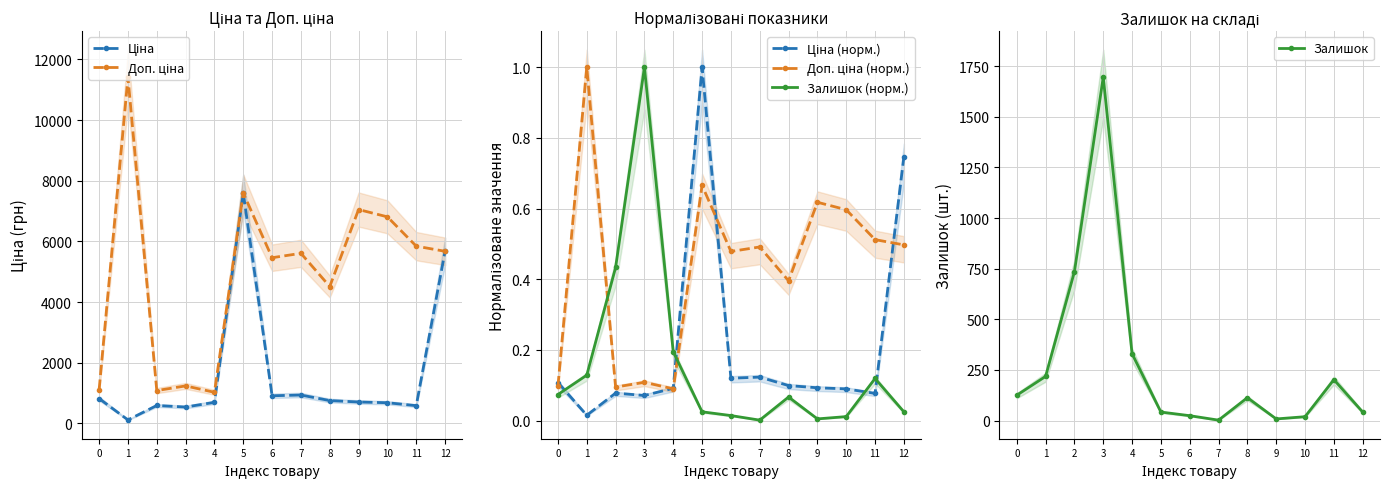

What is the difference between the Ціна values at 9 and 1?

591.0